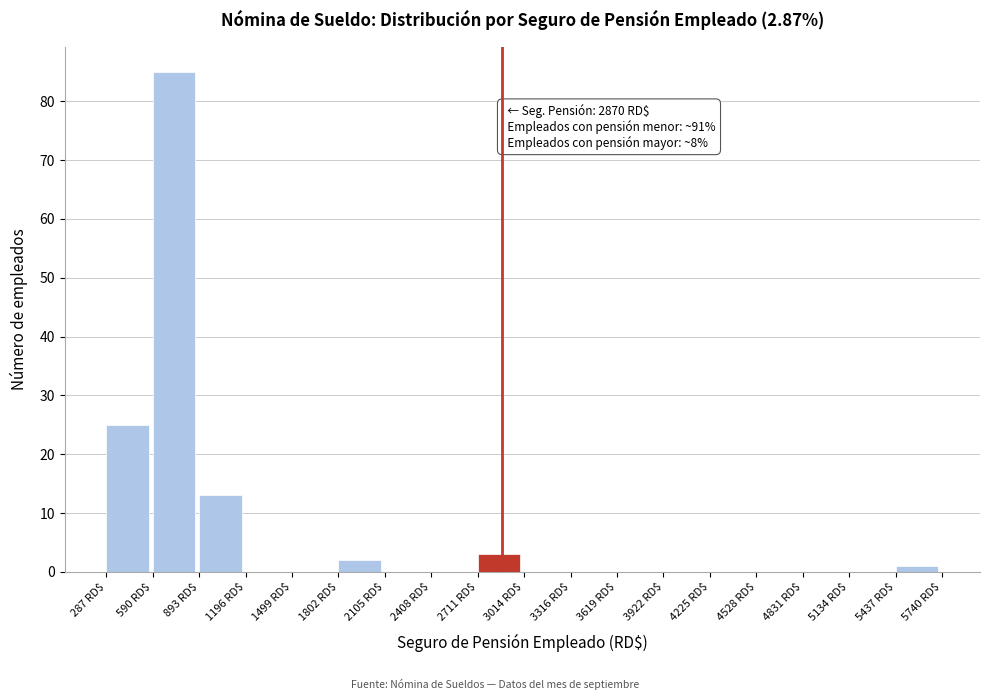

Over which range of the x-axis is the bar tallest?

600 to 900